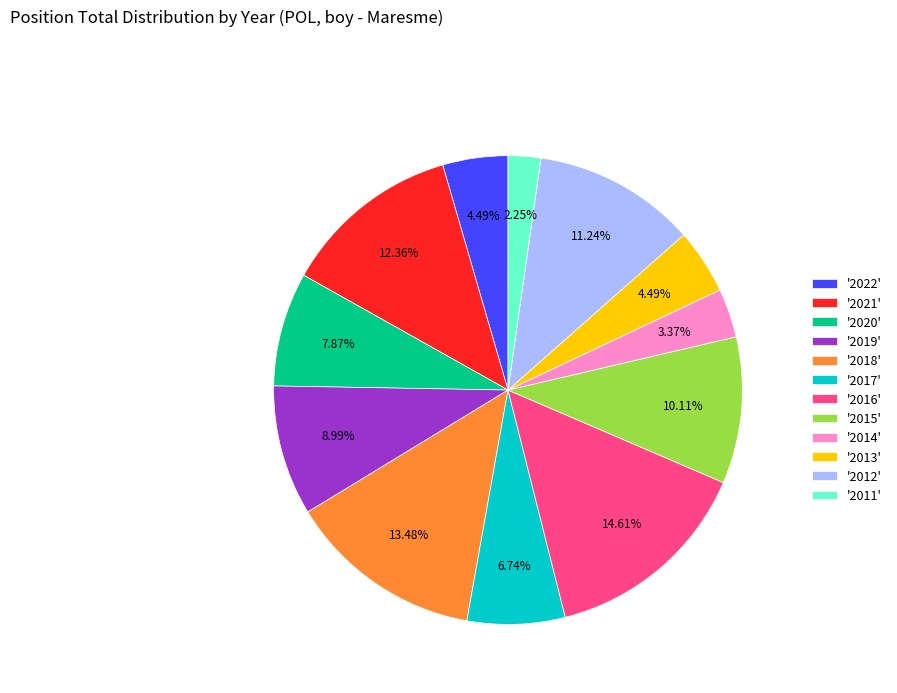

Between '2015' and '2021', which is larger?

'2021'